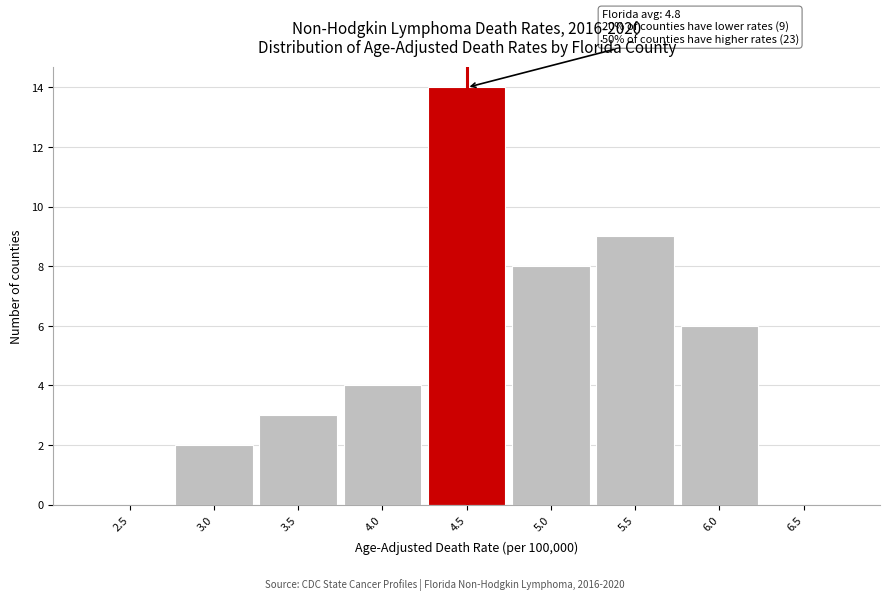

Reading right to left, what are all the values shown in this chart?

6.5=0	6.0=6	5.5=9	5.0=8	4.5=14	4.0=4	3.5=3	3.0=2	2.5=0